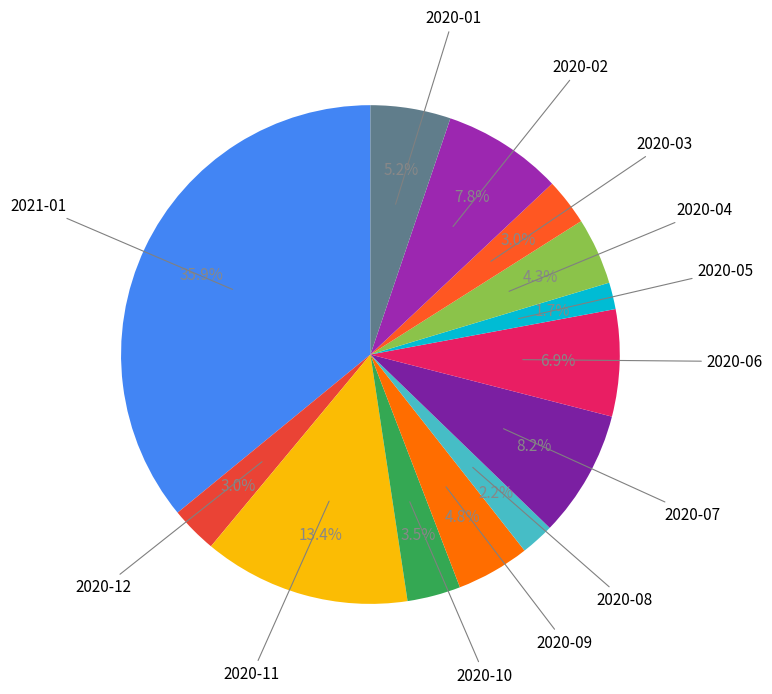

Count the number of slices in the pie.

13